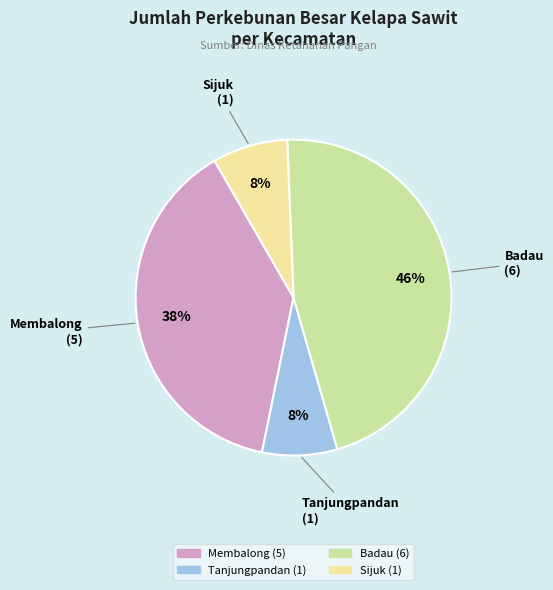

How many slices are in this pie chart?

4